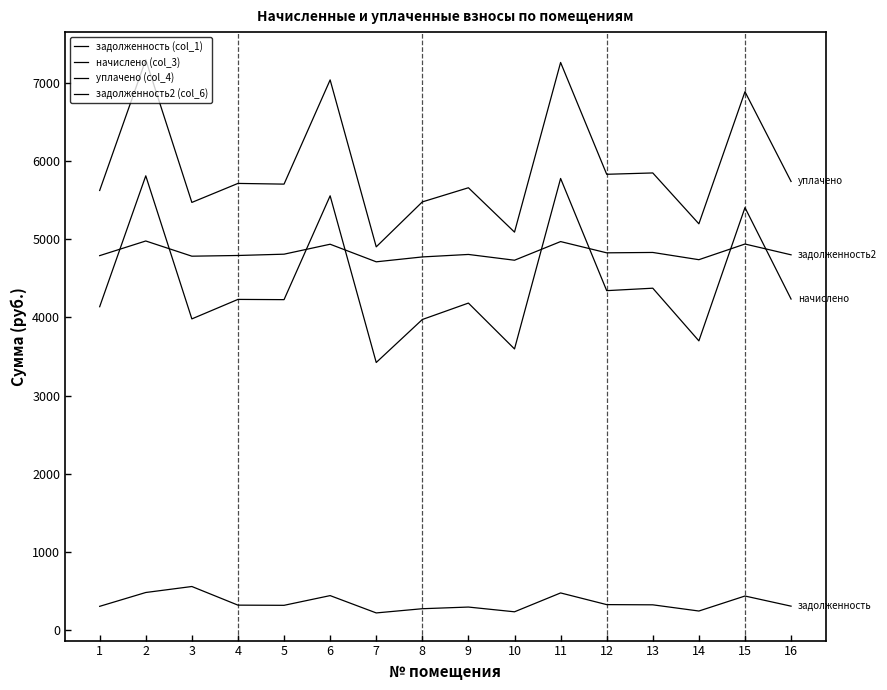

What is the sum of all задолженность2 (col_6) values?

77230.1